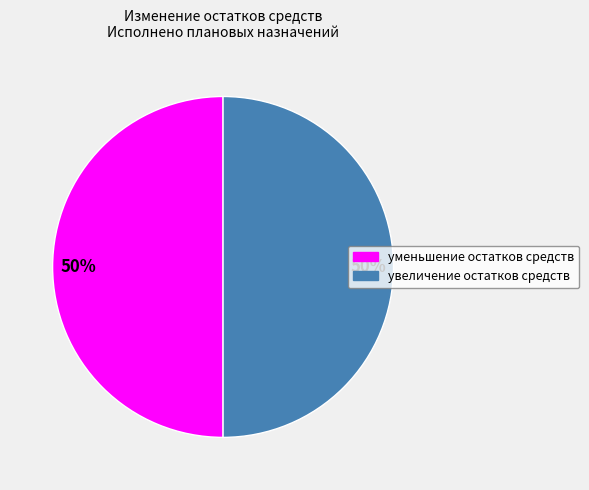

Approximately how many times larger is the value at увеличение остатков средств compared to уменьшение остатков средств?

1.0